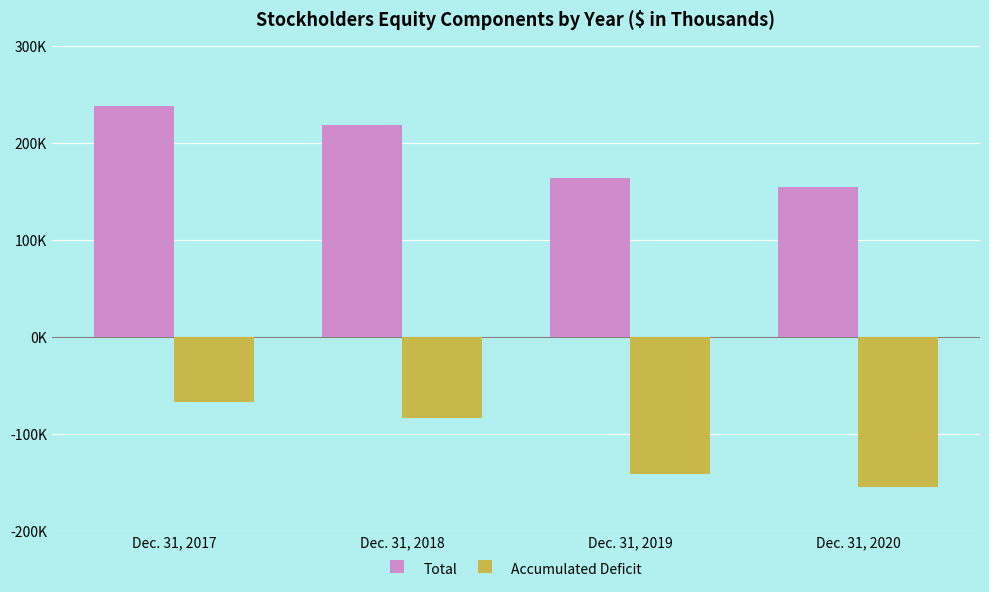

Does the chart contain stacked bars?

No